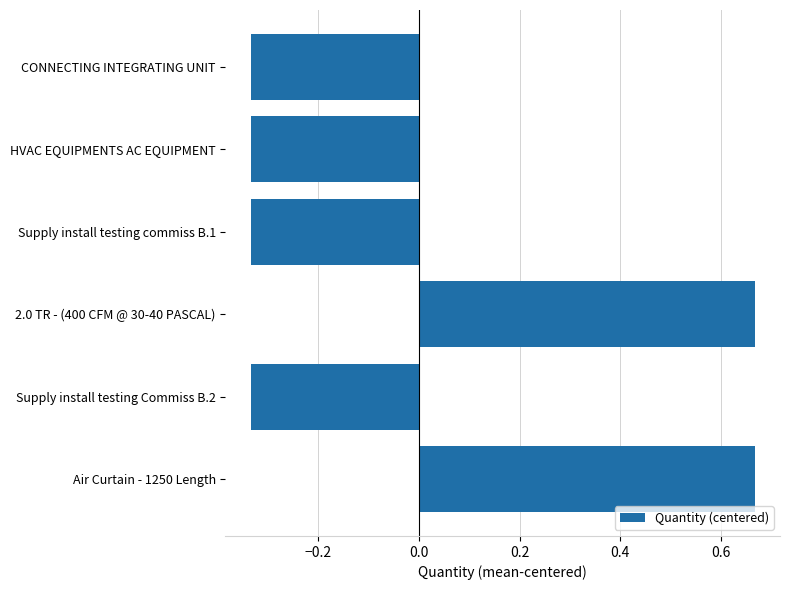

What is the change in value from HVAC EQUIPMENTS AC EQUIPMENT to Air Curtain - 1250 Length?

+1.0